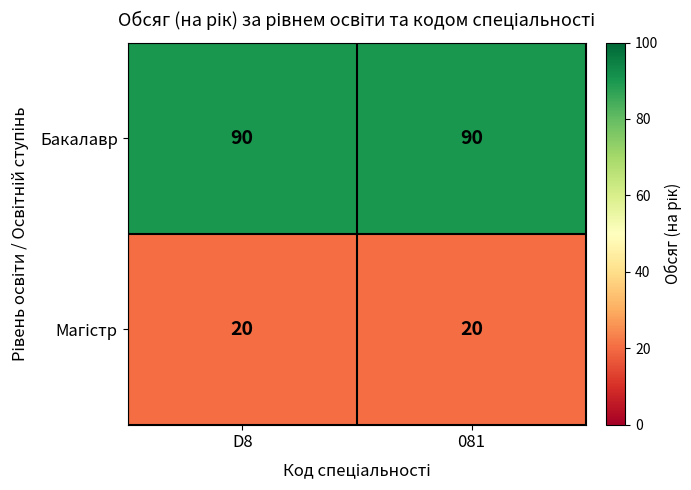

The Бакалавр series shows 90 at 081. True or false?

True